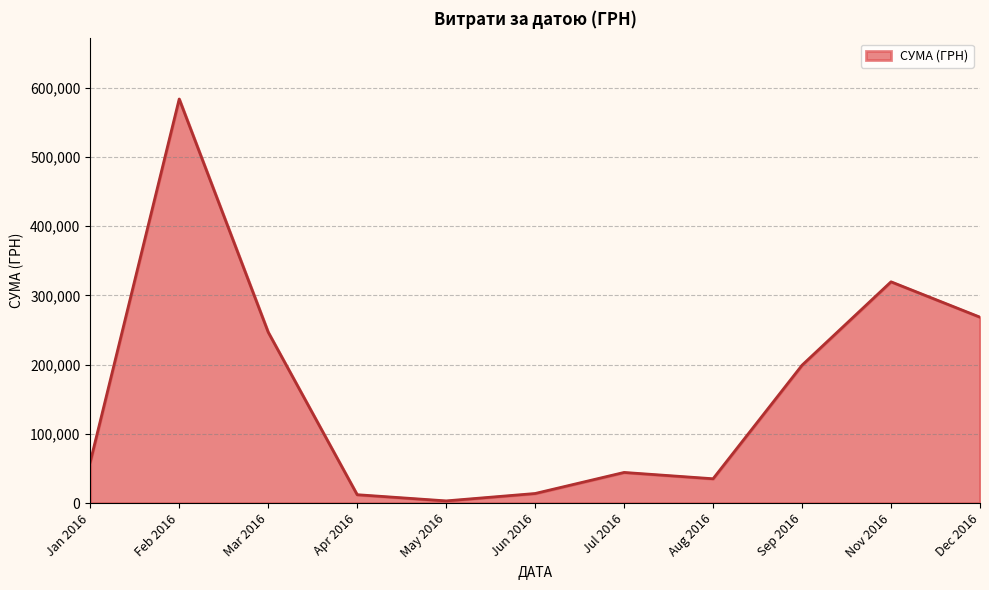

The value at Jan 2016 is 59222.9. True or false?

True